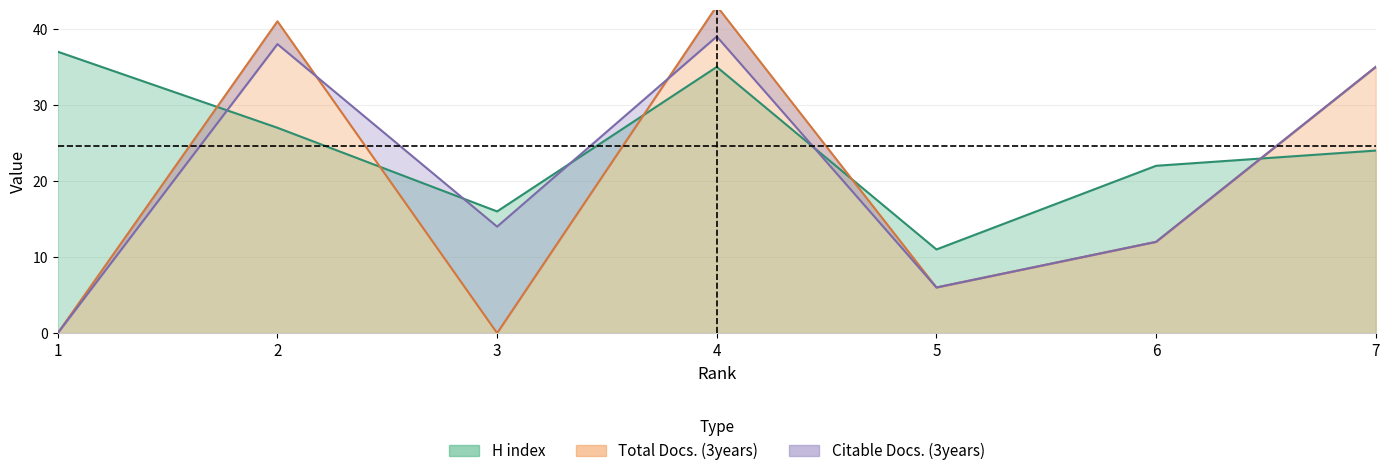

What is the difference between the maximum and minimum values in the H index series?

26